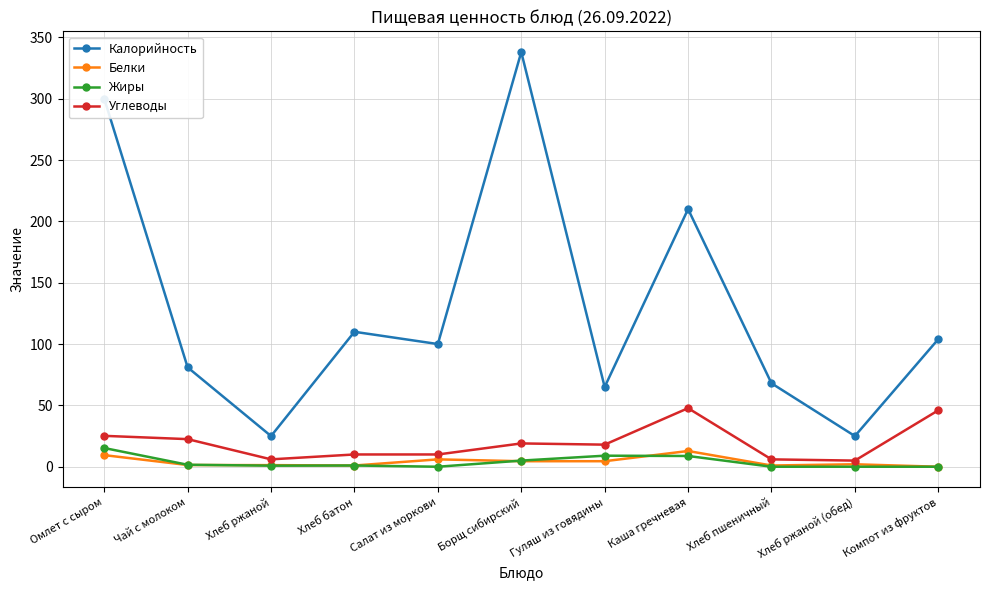

Which series has the widest spread of values?

Калорийность